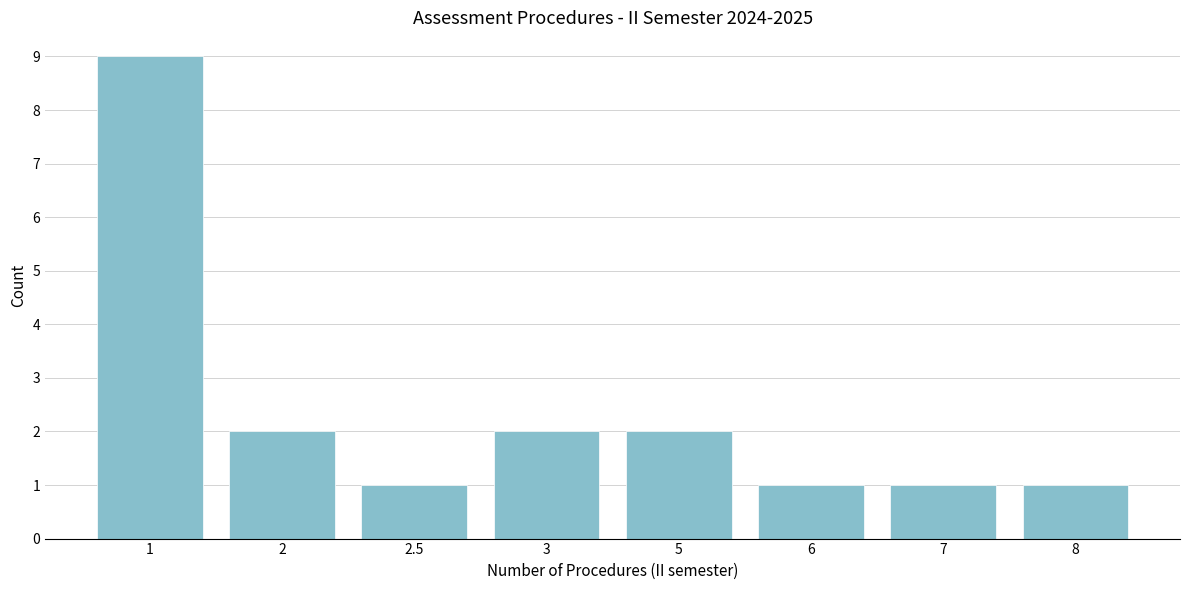

Reading left to right, list all the values displayed in this chart.

9	2	1	2	2	1	1	1